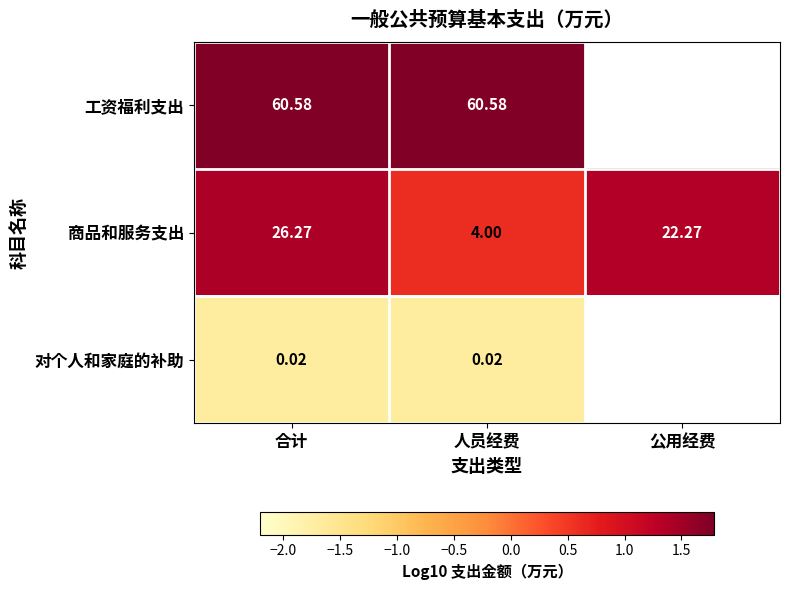

List the labels in order of 商品和服务支出 value, smallest first.

人员经费, 公用经费, 合计